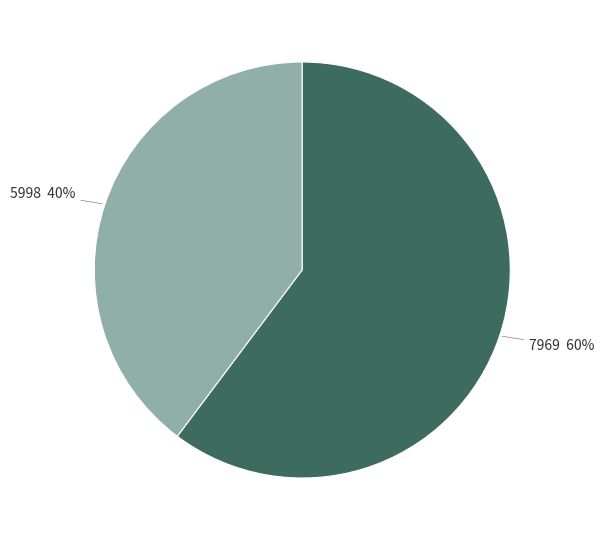

What is the ratio of the value at 7969 to the value at 5998?

1.5